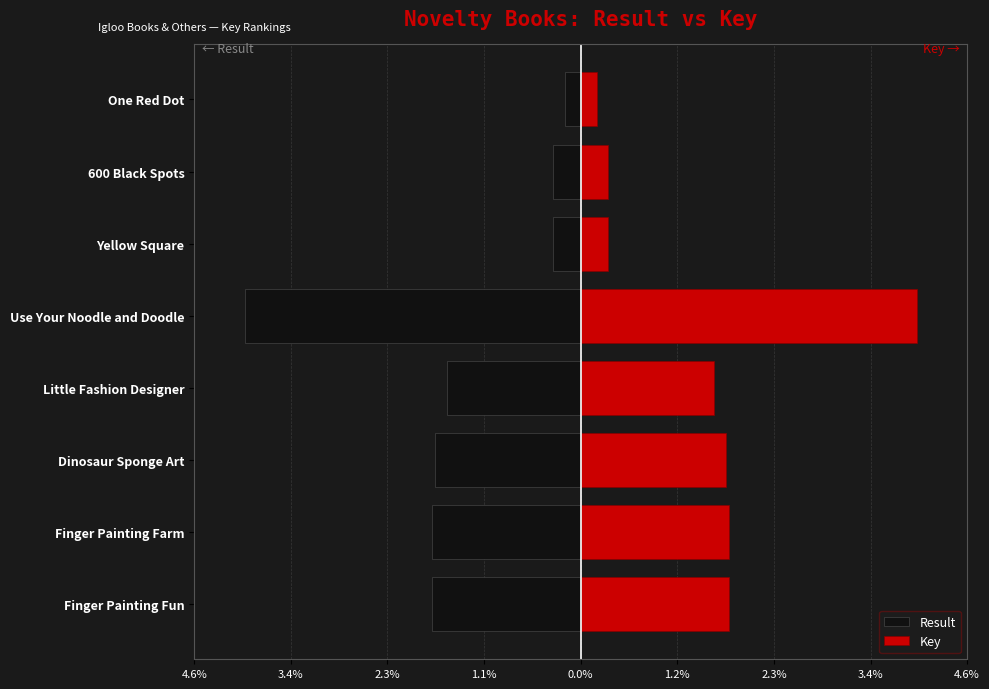

Which series has the widest spread of values?

Result